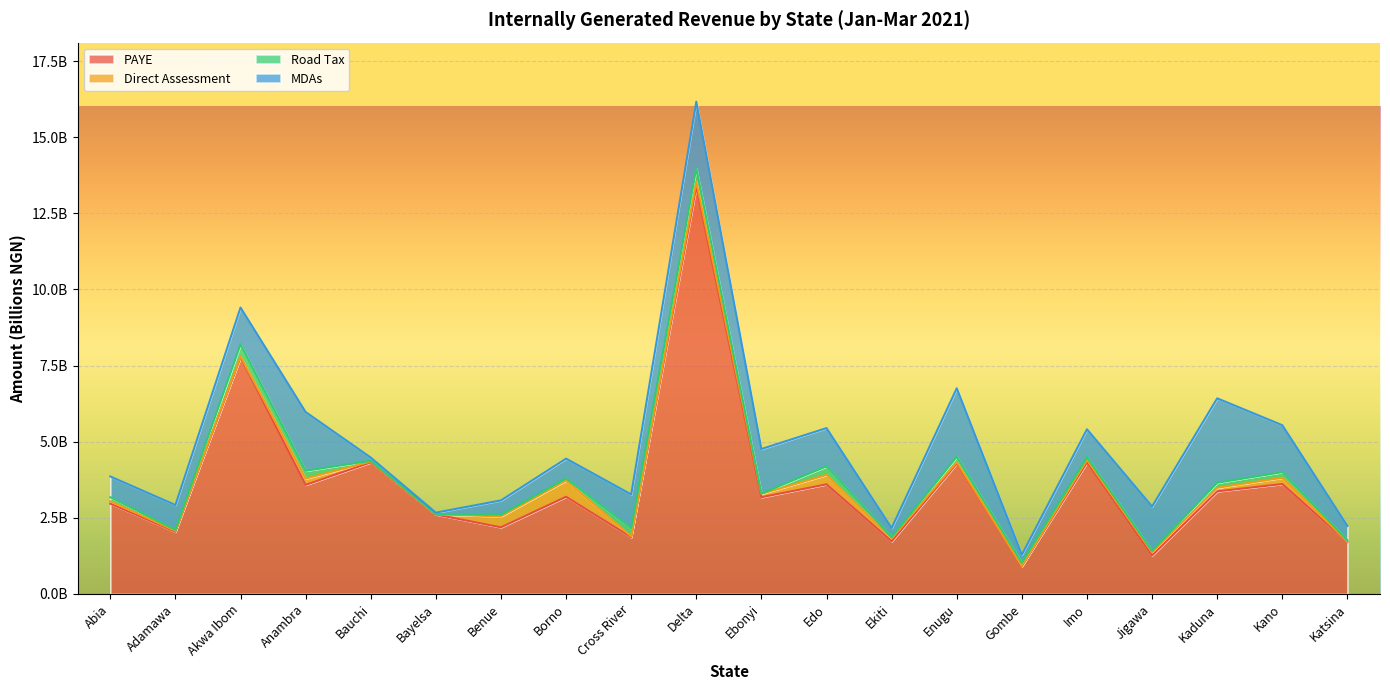

How many categories are shown in the chart?

20